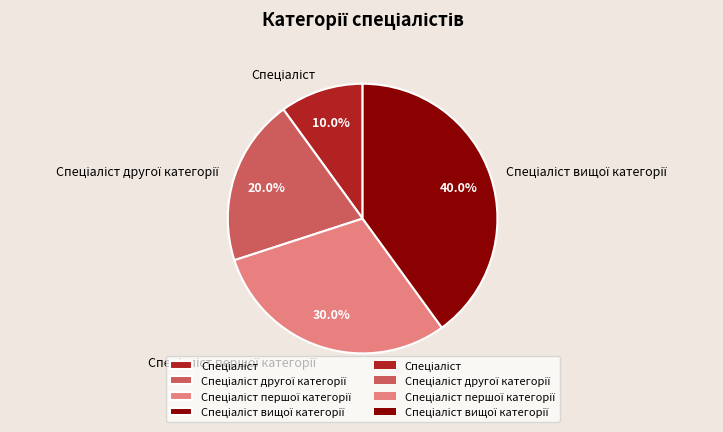

Does any single category account for the majority?

No